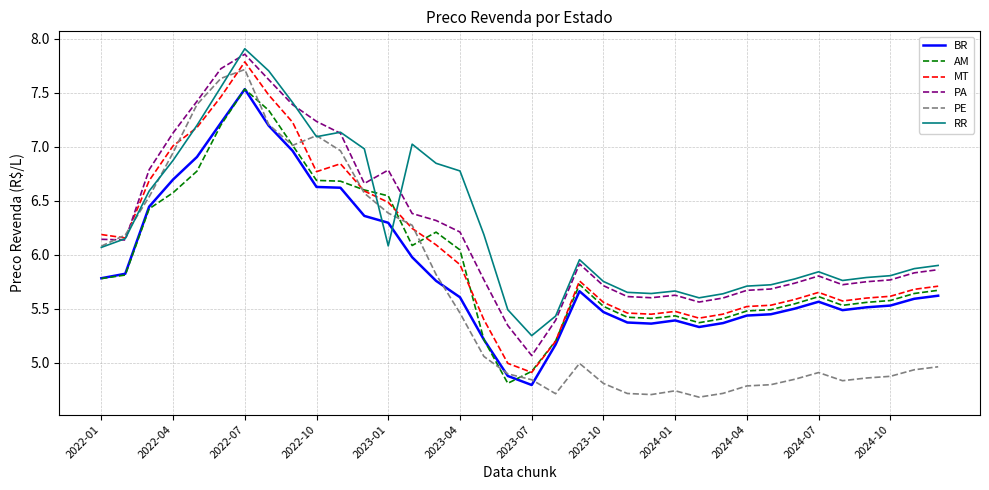

What is the highest value of the MT series?

7.8